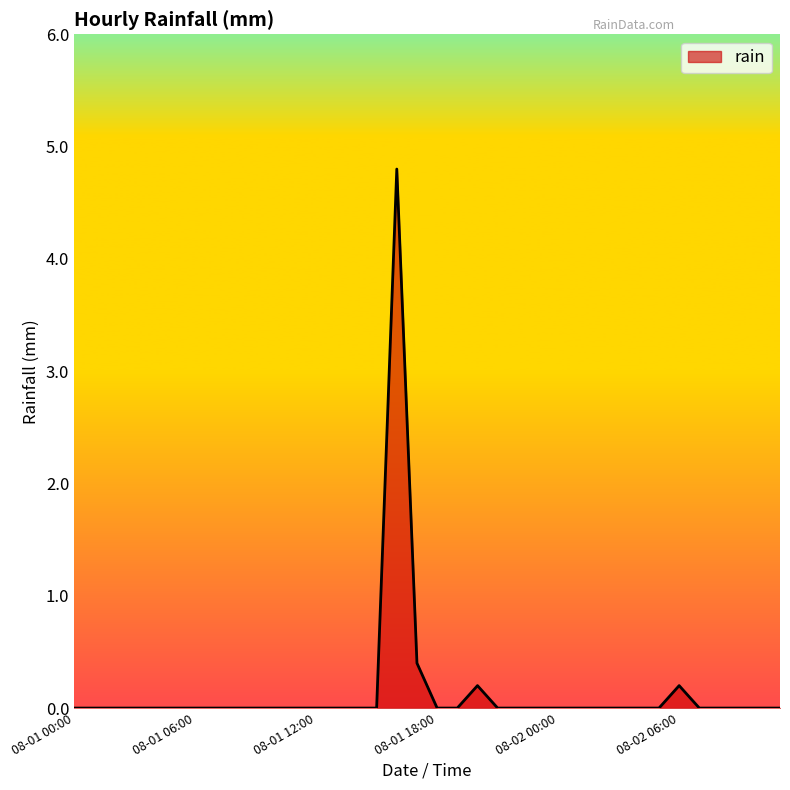

What is the difference between the maximum and minimum values?

4.8